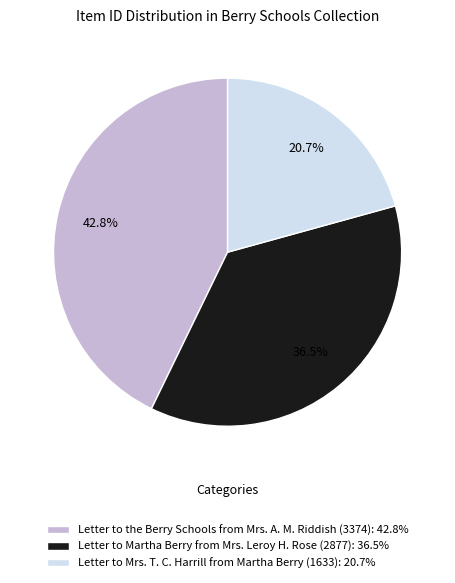

Which slice is the smallest?

Letter to Mrs. T. C. Harrill from Martha Berry (1633)